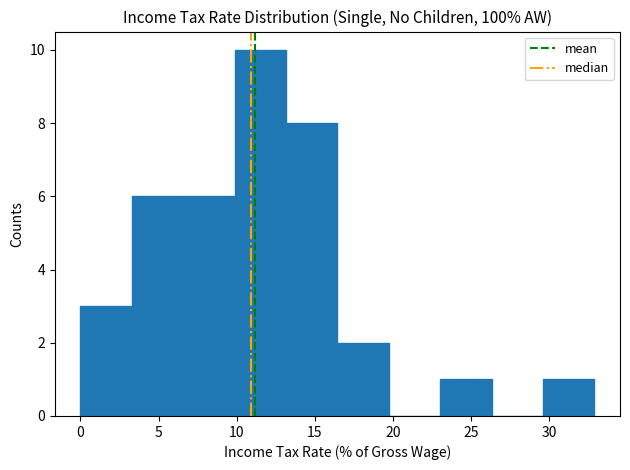

Reading left to right, transcribe this chart: for each bar, give the range it covers on the x-axis and its height. Neither the bar edges nor the heights are printed on the chart, so give them approximately, as read against the axes.

0.0 to 3.5: 3
3.5 to 6.5: 6
6.5 to 10.0: 6
10.0 to 13.0: 10
13.0 to 16.5: 8
16.5 to 19.5: 2
19.5 to 23.0: 0
23.0 to 26.5: 1
26.5 to 29.5: 0
29.5 to 33.0: 1